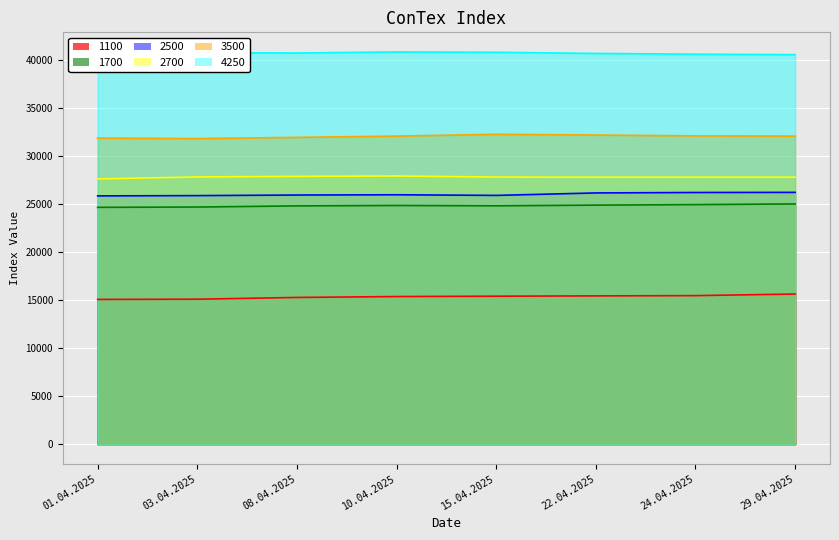

The 1100 series shows 15445 at 22.04.2025. True or false?

True